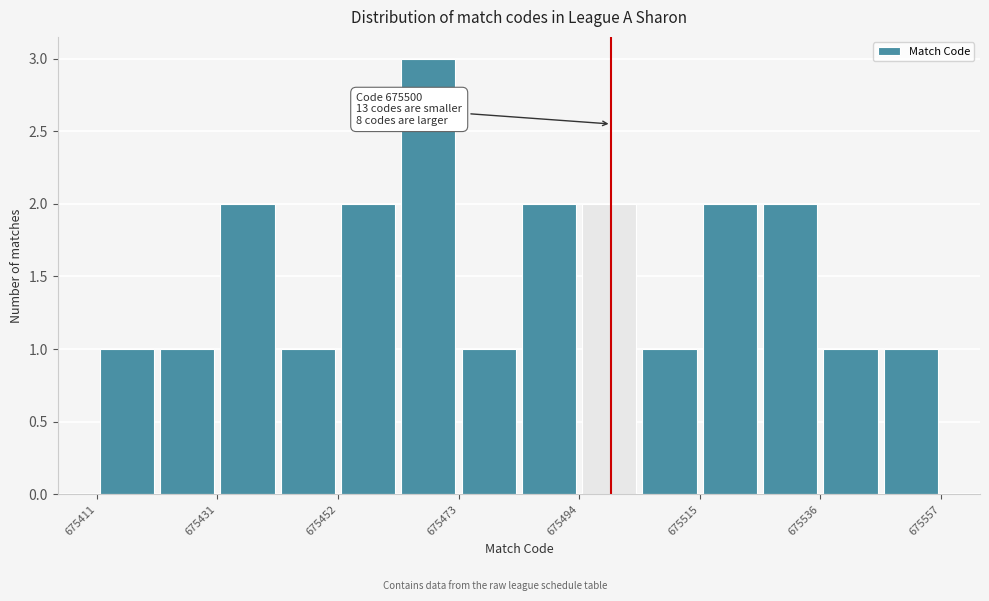

Read against the x-axis, roughly where is the centre of the tallest bar?

675470